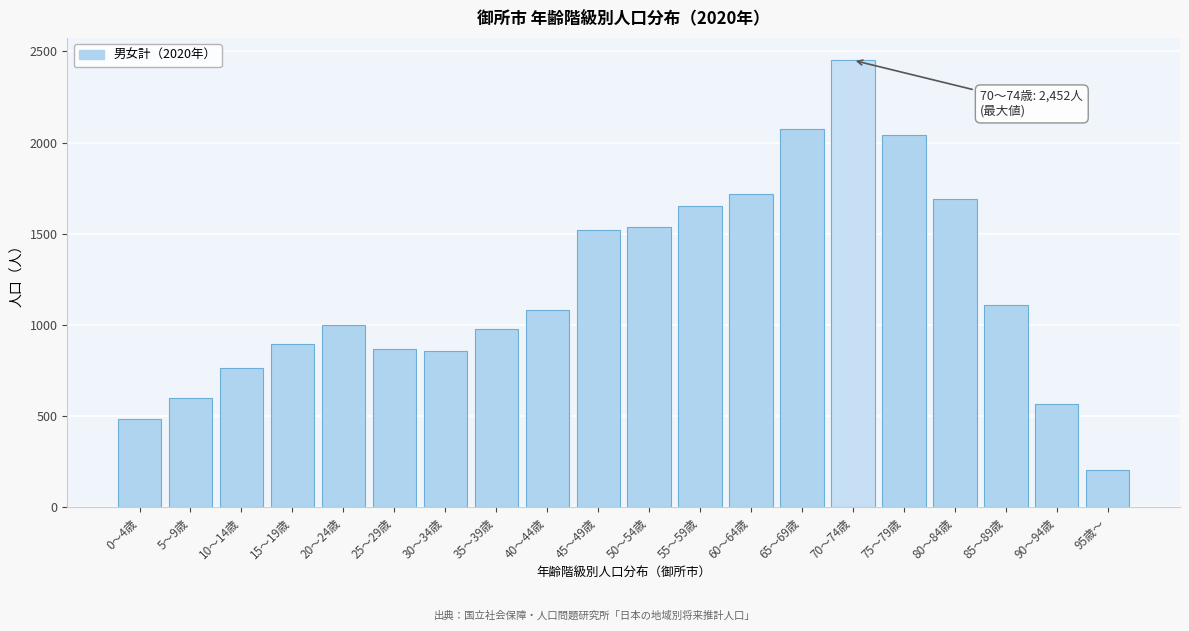

What is the difference between the values at 60～64歳 and 20～24歳?

720